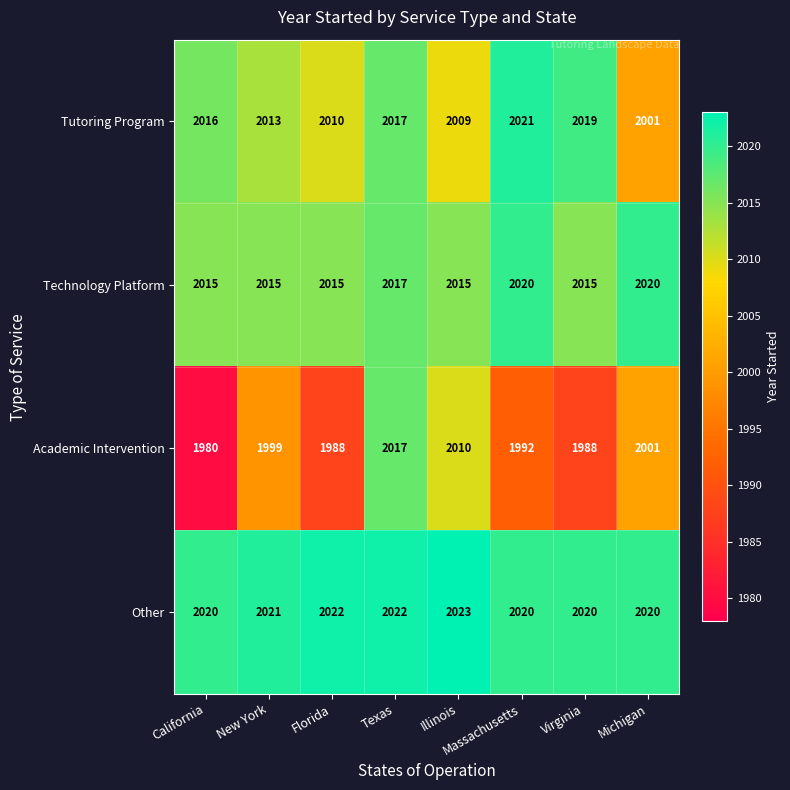

What is the highest value of the Tutoring Program series?

2021